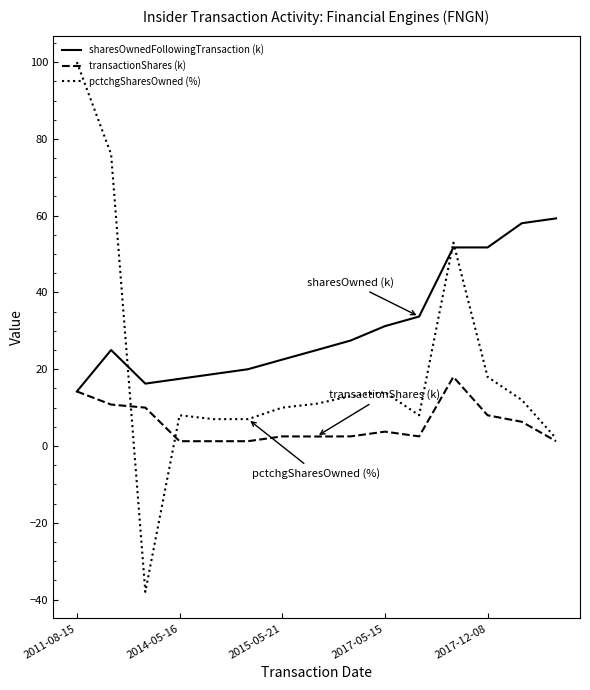

What is the smallest value displayed?

-38.0